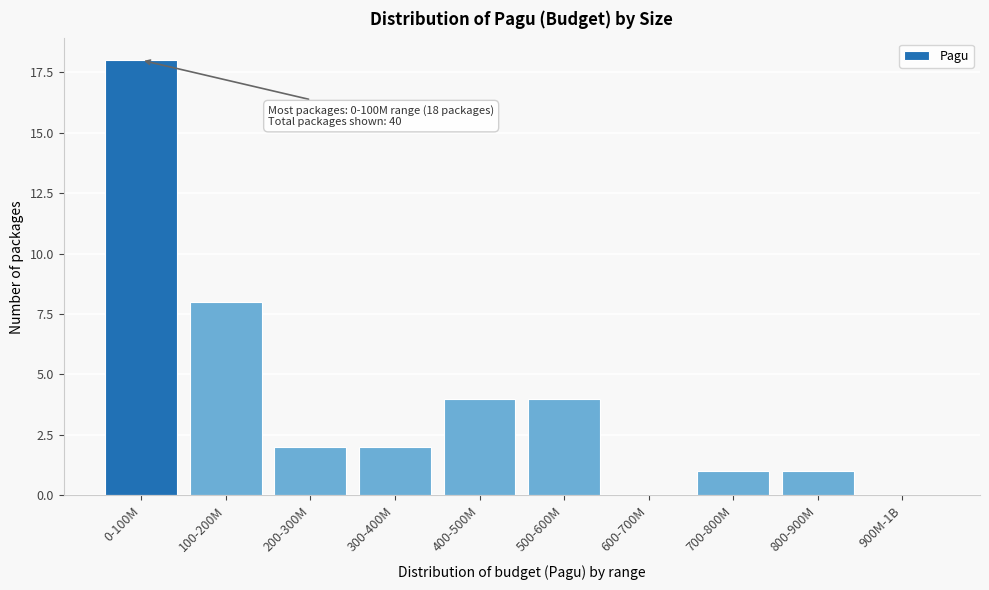

Reading left to right, extract all data points from this chart.

0-100M=18	100-200M=8	200-300M=2	300-400M=2	400-500M=4	500-600M=4	600-700M=0	700-800M=1	800-900M=1	900M-1B=0